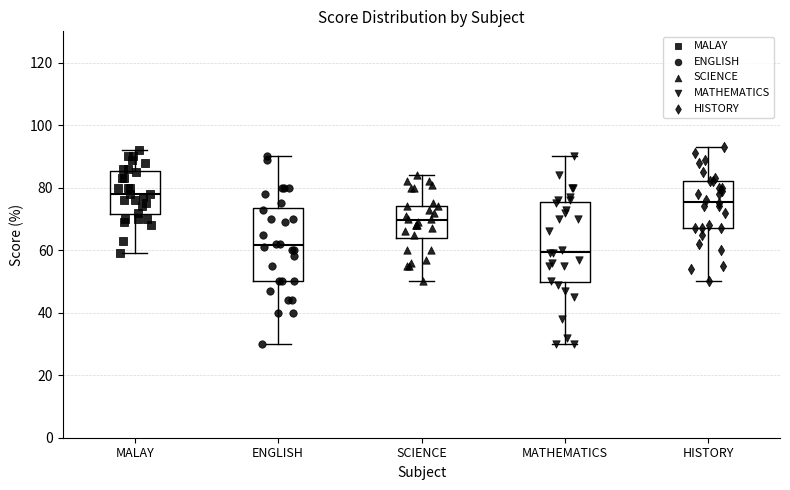

Which box is the tallest, from its lower edge to its upper edge?

MATHEMATICS